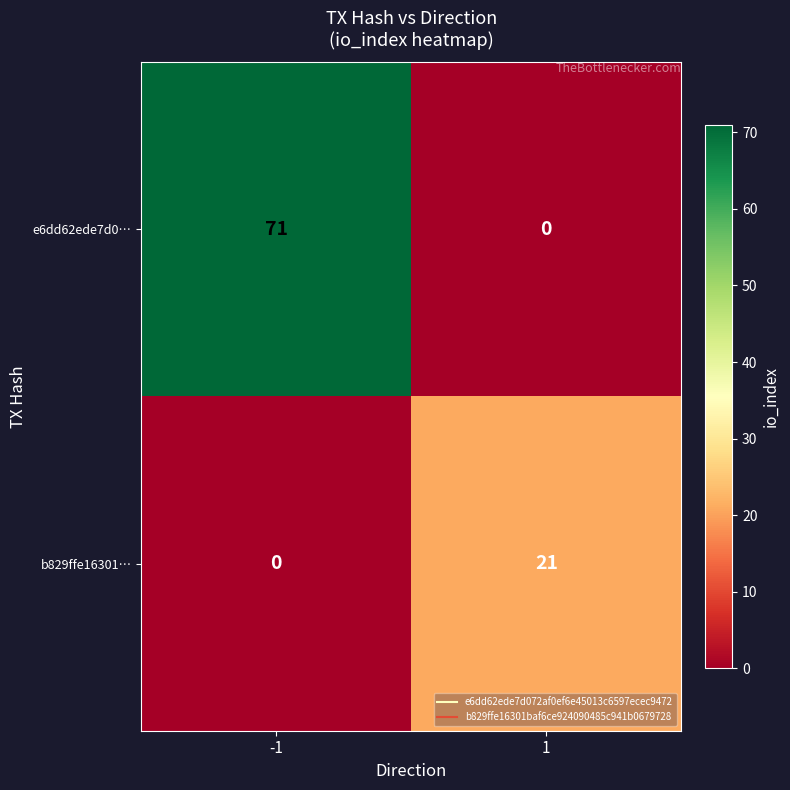

What is the difference between the e6dd62ede7d0… values at 1 and -1?

71